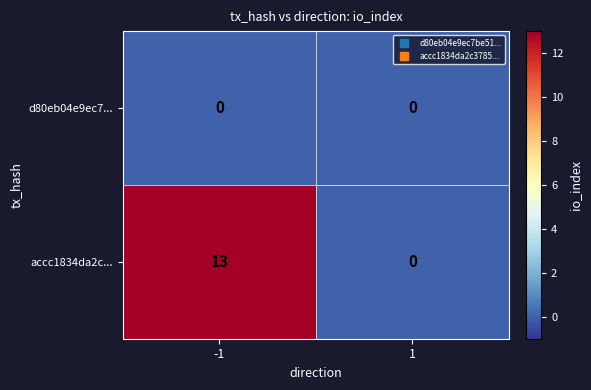

Reading left to right, extract all data points from this chart.

d80eb04e9ec7...: 0	0
accc1834da2c...: 13	0